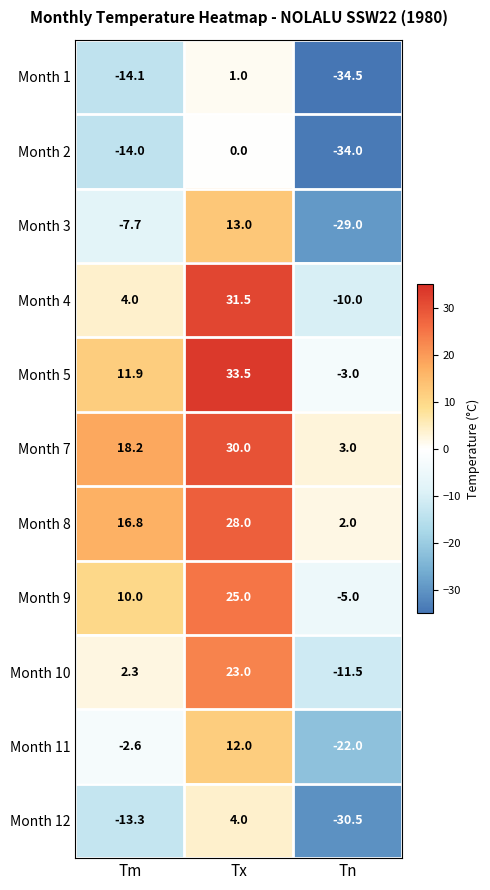

At which category is the sum across all series the highest?

Tx